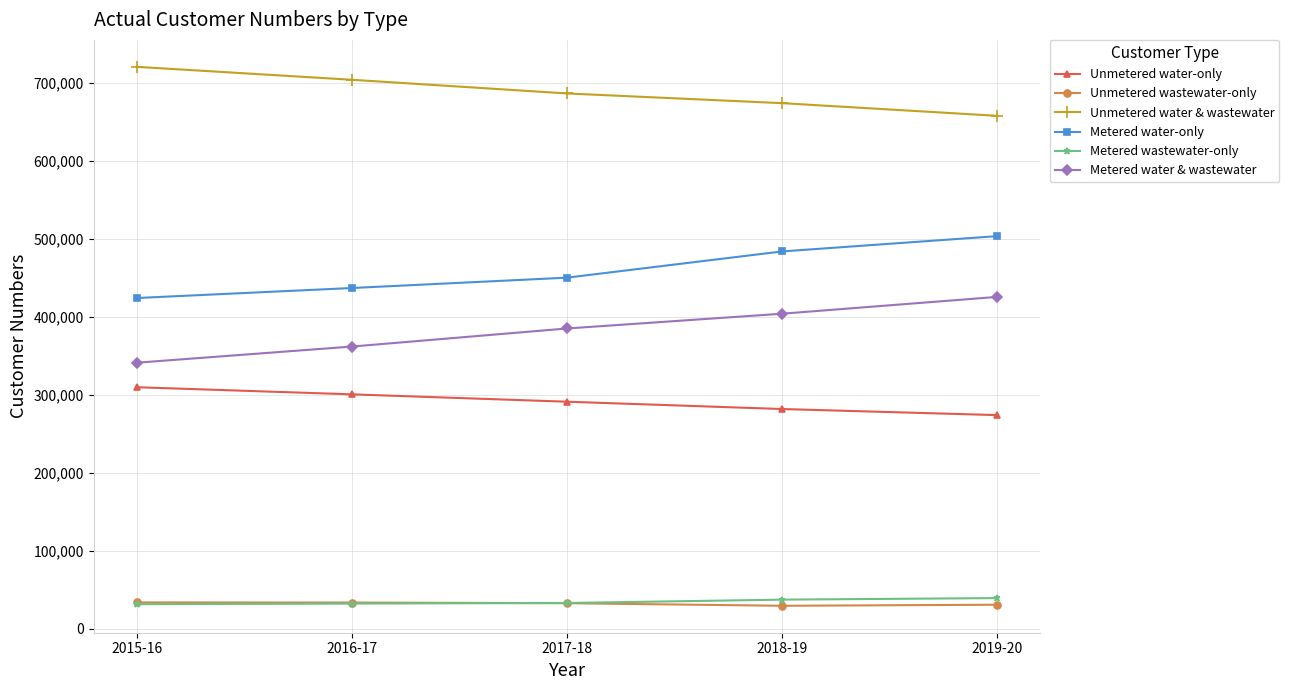

How many categories are shown in the chart?

5